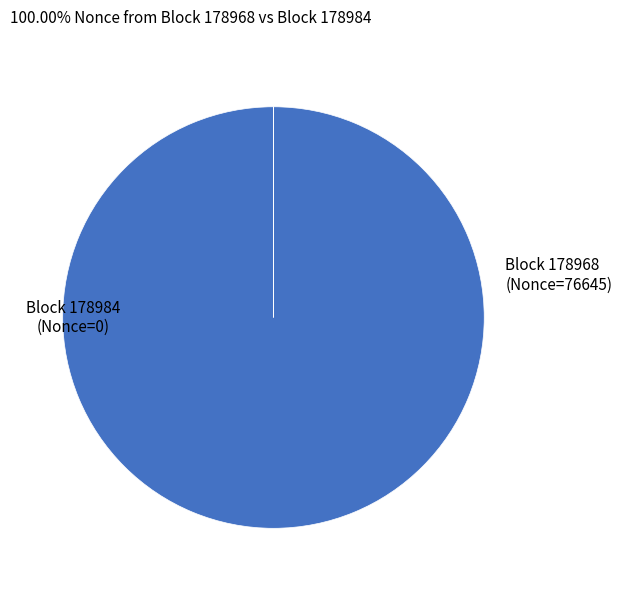

Is there a majority slice in this chart?

Yes